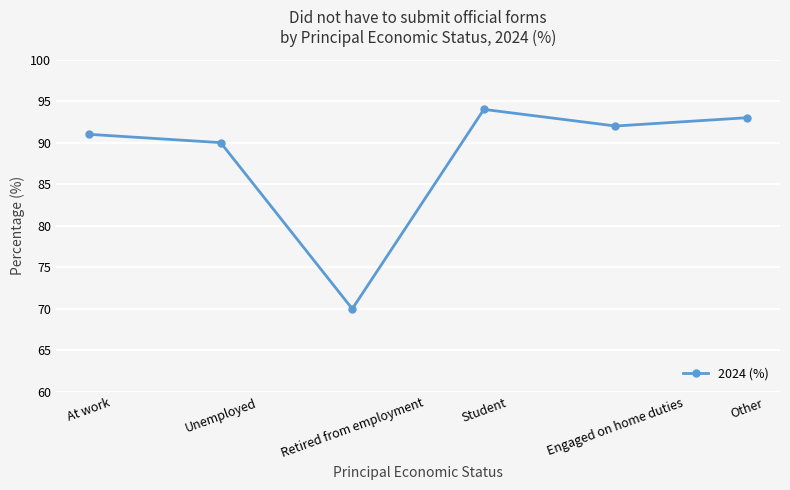

Rank the categories by value from highest to lowest.

Student, Other, Engaged on home duties, At work, Unemployed, Retired from employment